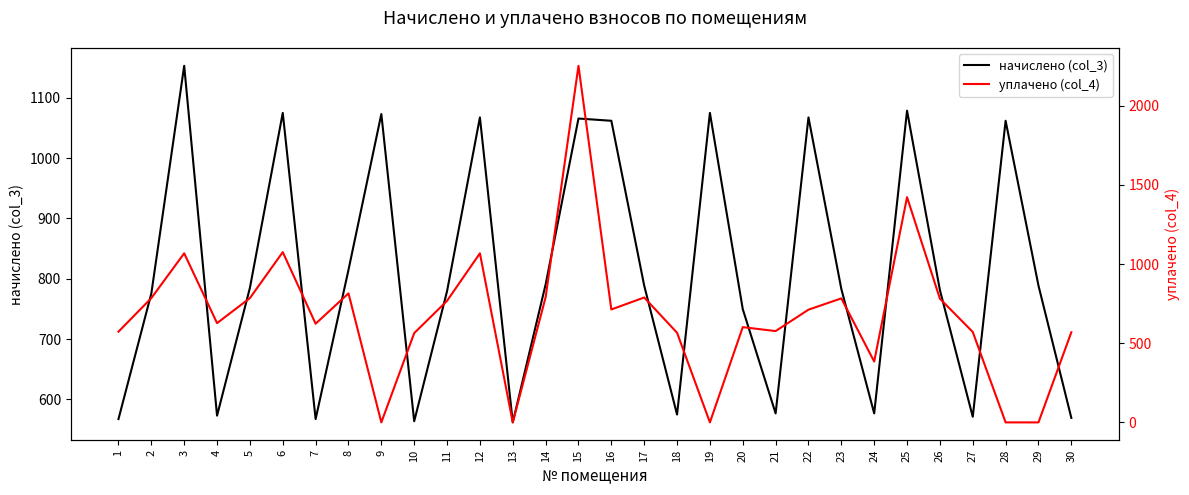

What is the difference between the maximum and minimum values in the начислено (col_3) series?

591.5